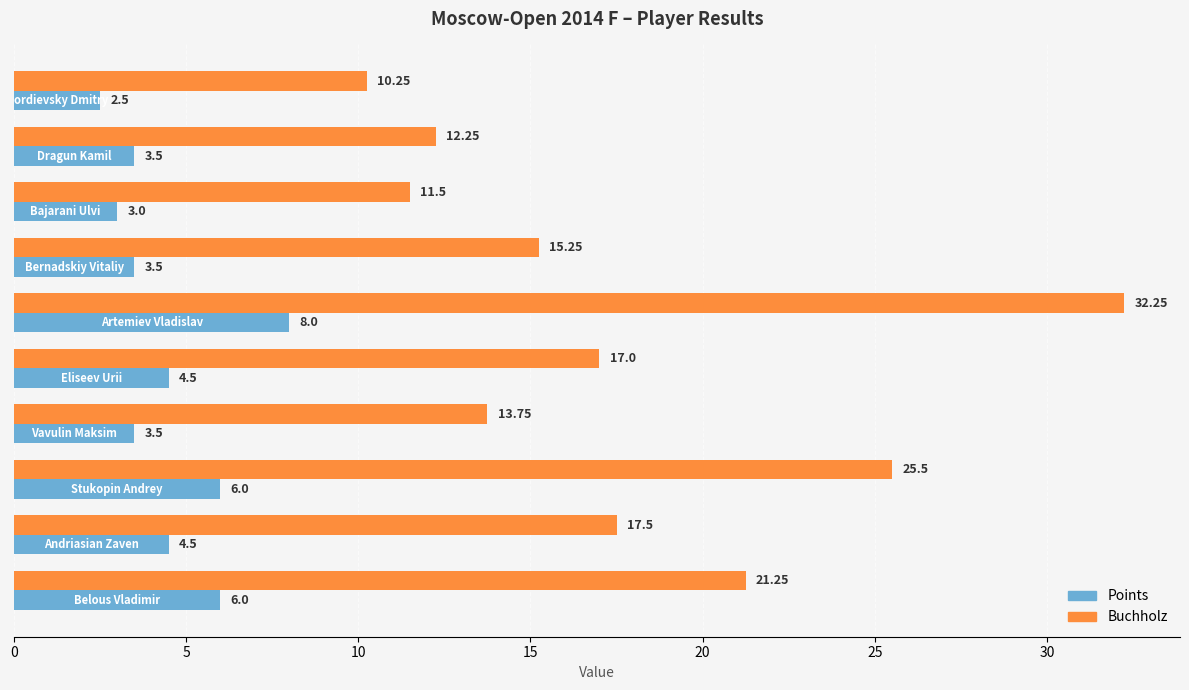

At how many categories does at least one series exceed 18?

3